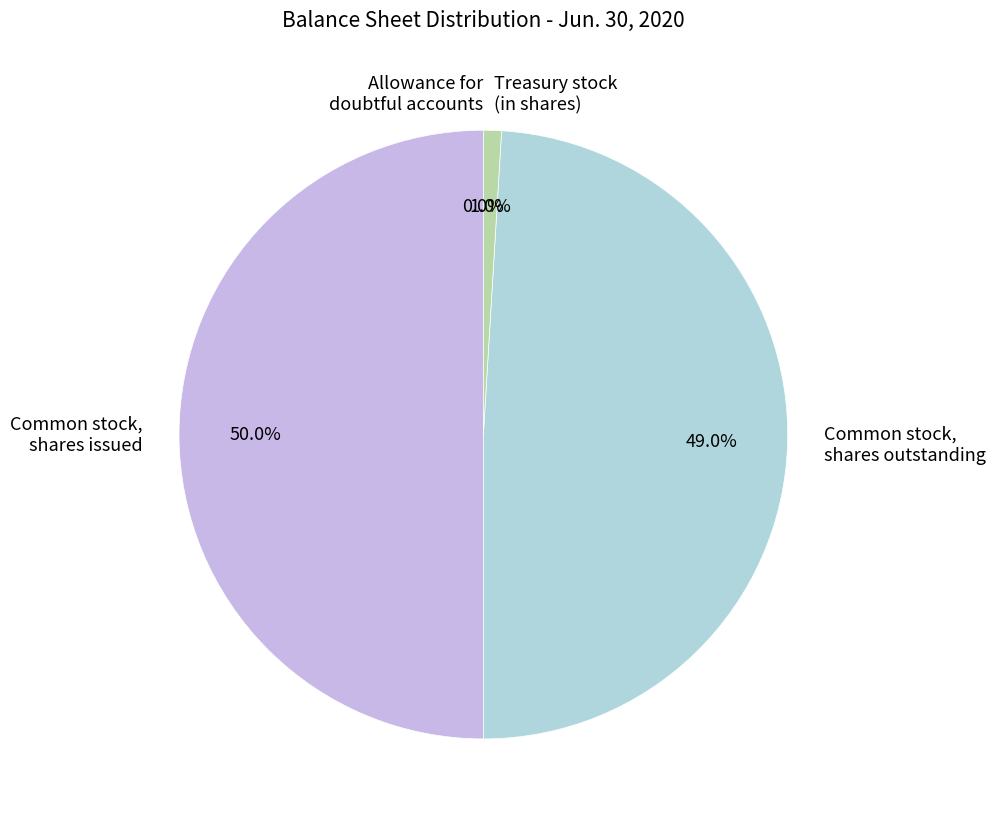

The Common stock, shares issued (in shares) slice represents 56% of the pie. True or false?

False